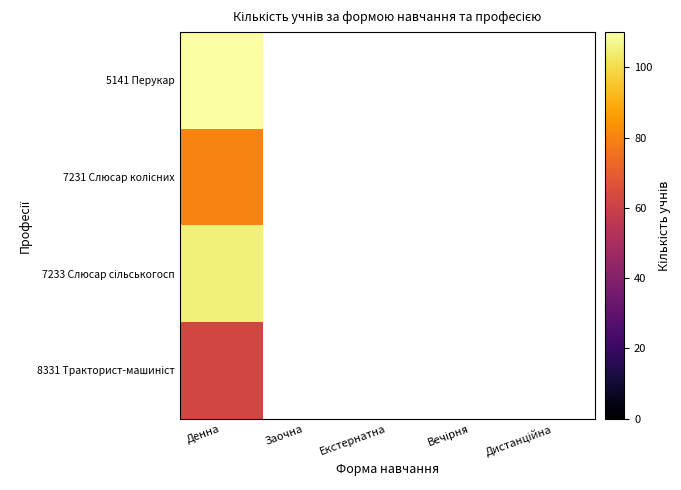

How many categories are shown in the chart?

5